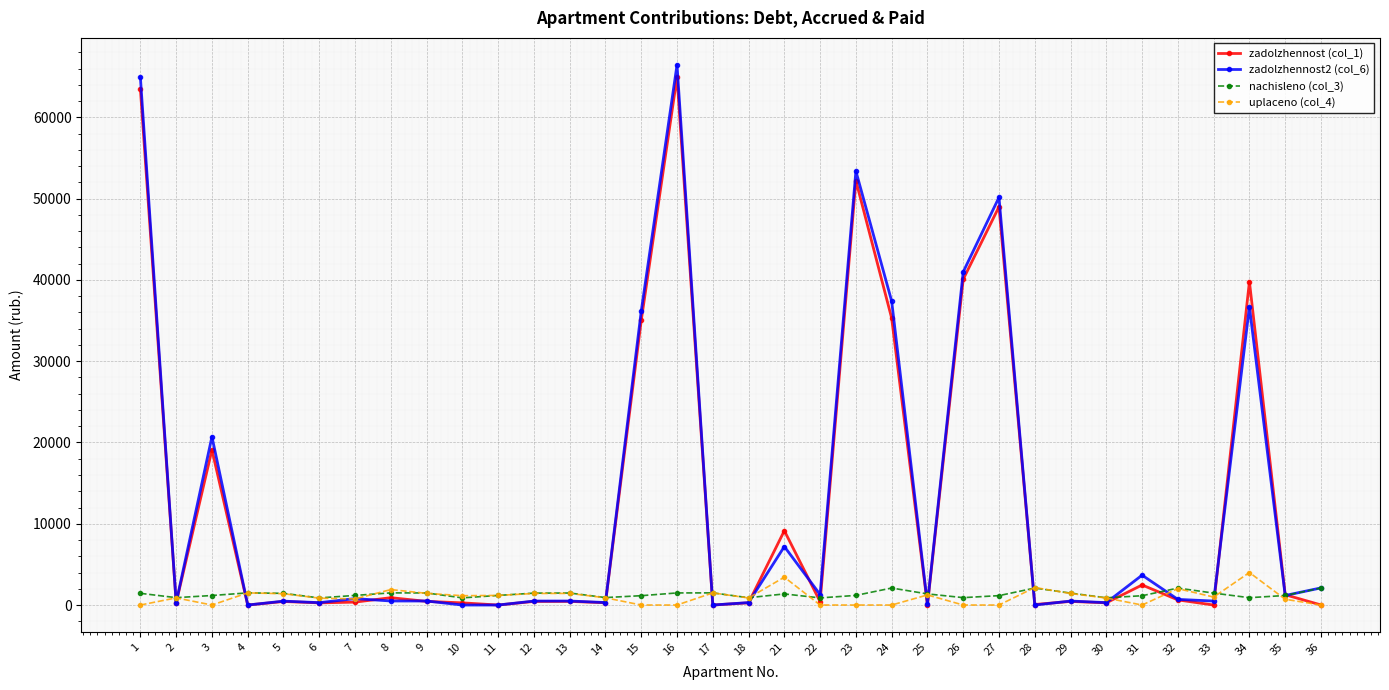

Which series has the largest range (max minus min)?

zadolzhennost2 (col_6)